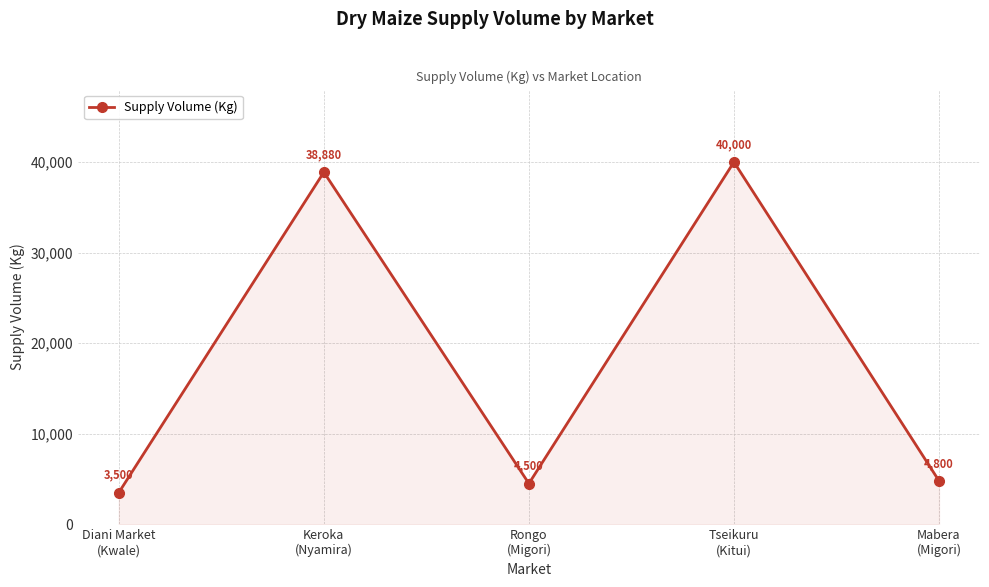

How many points are lower than both their immediate neighbors (excluding endpoints)?

1